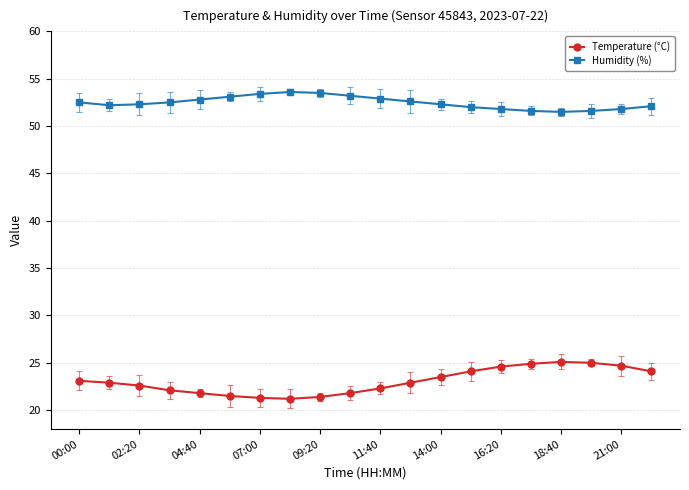

Is this an area chart (filled region under the line)?

No